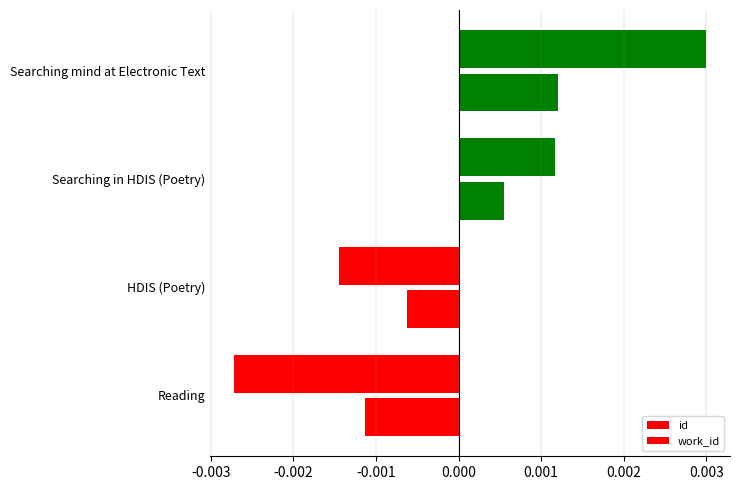

How many categories are shown in the chart?

4